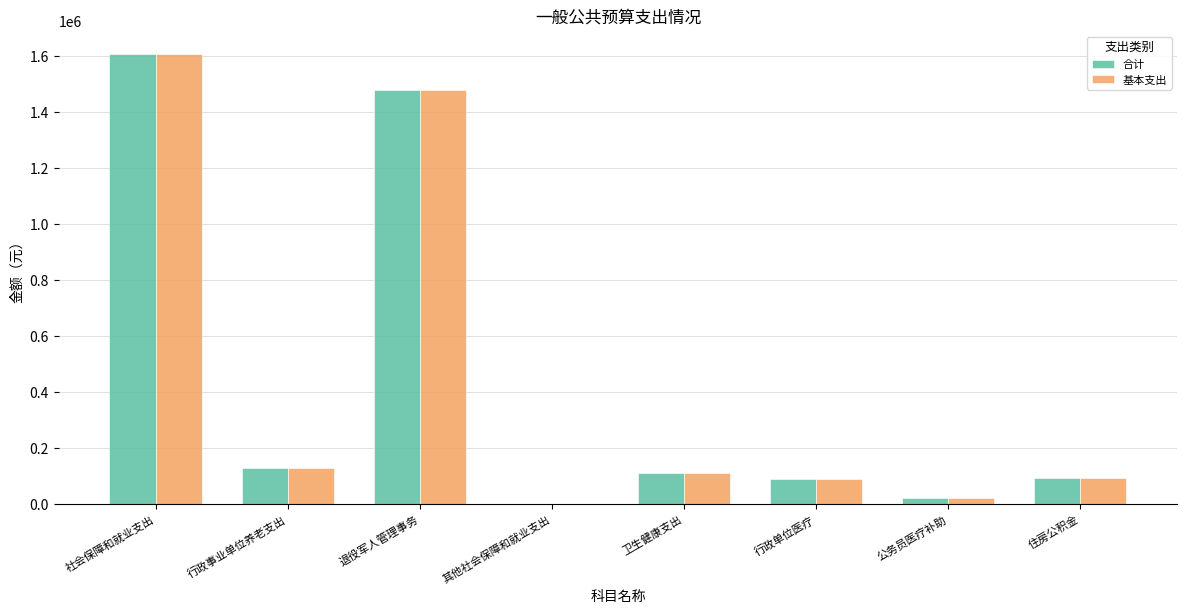

What is the highest value of the 基本支出 series?

1607643.8